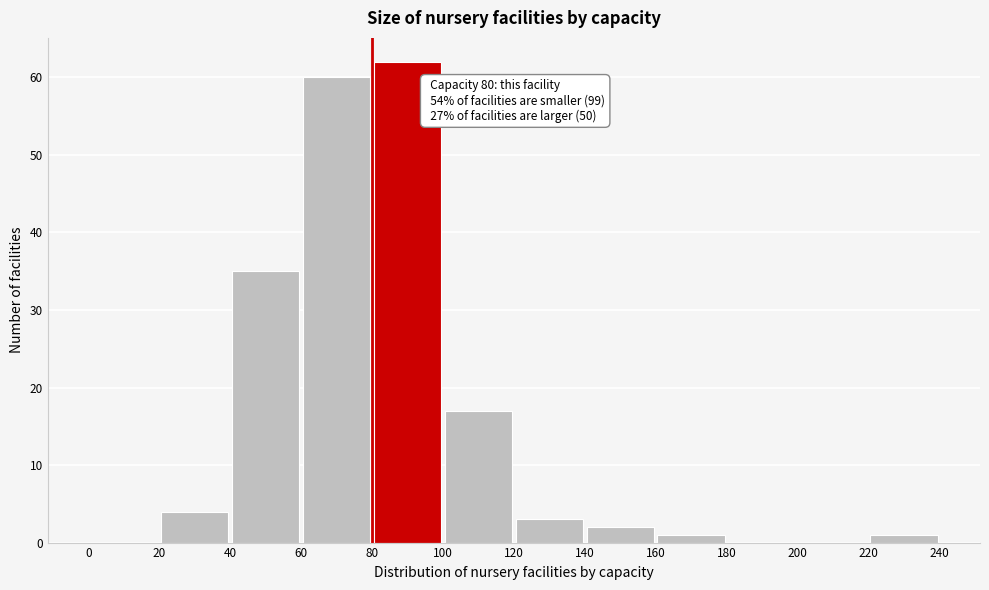

Which range on the x-axis has the tallest bar?

80 to 100